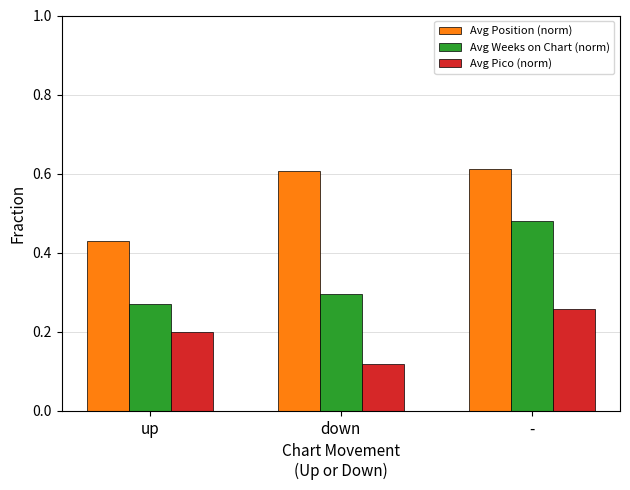

What is the label of the 2nd bar from the right?

down